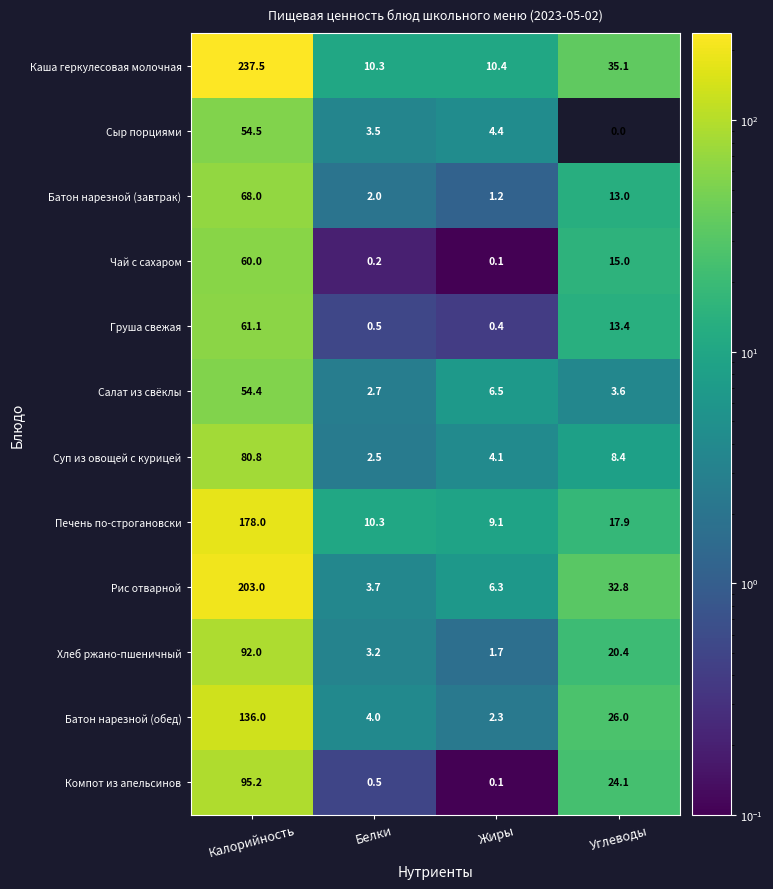

Which series changed the most between Белки and Жиры?

Салат из свёклы